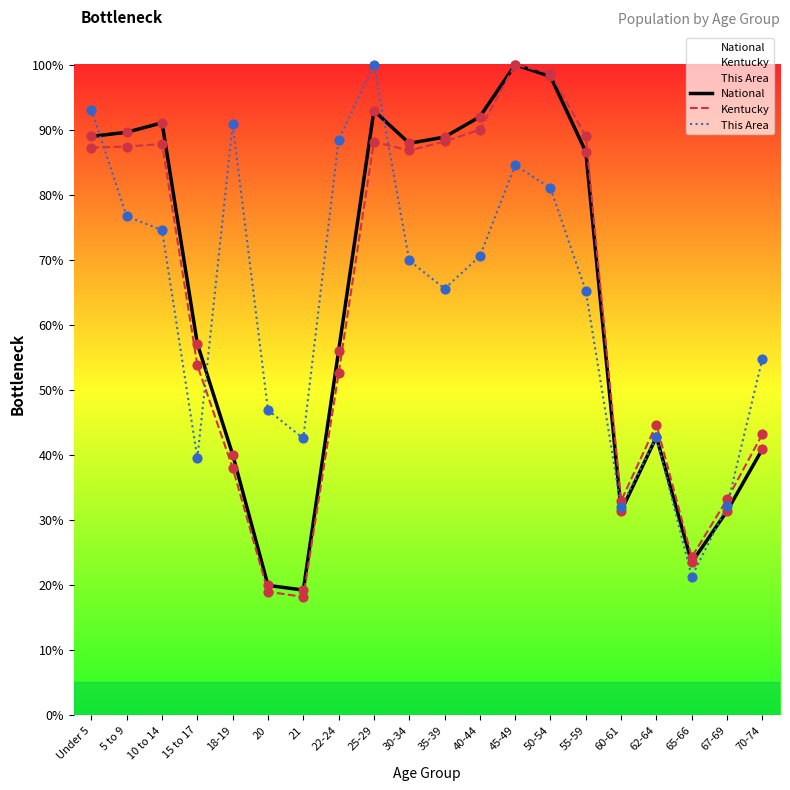

What are all the series names shown in the legend?

National, Kentucky, This Area